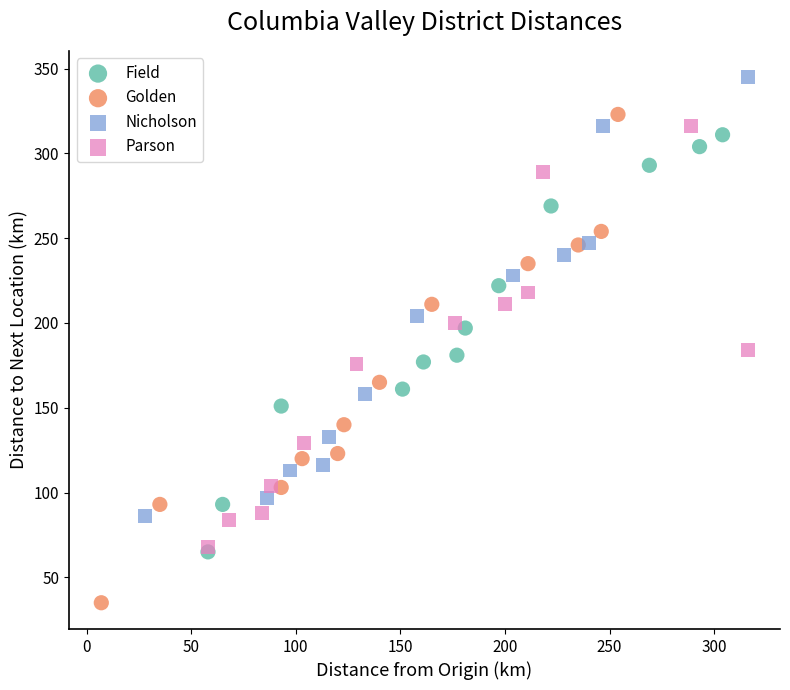

Which series has the widest spread of Y values?

Golden